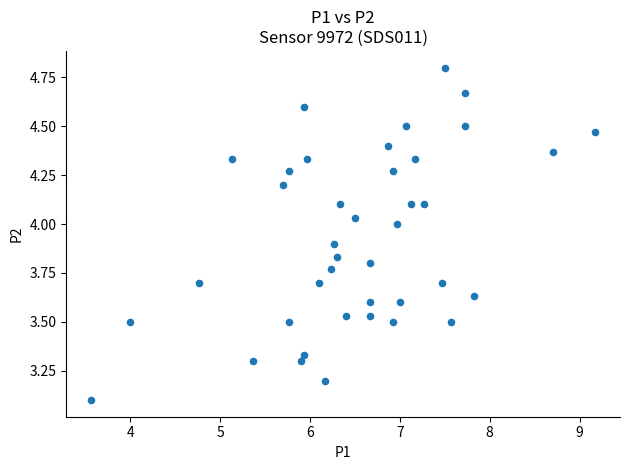

What Y value in the scatter plot is closest to 3?

3.1